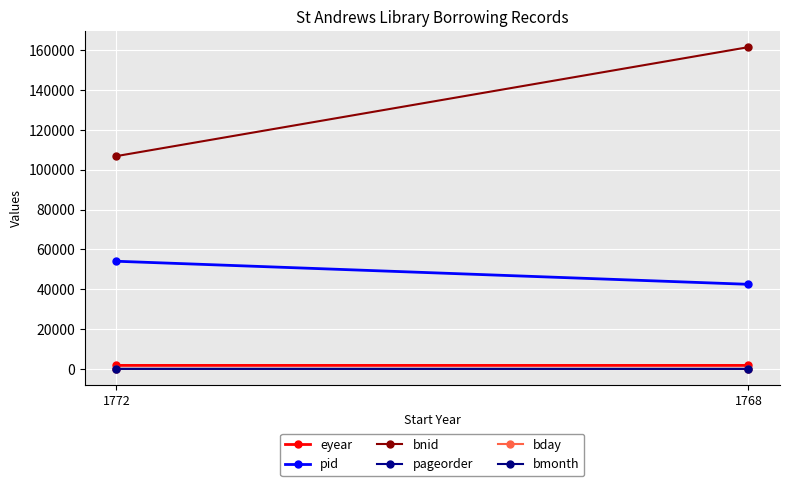

Which series has the widest spread of values?

bnid